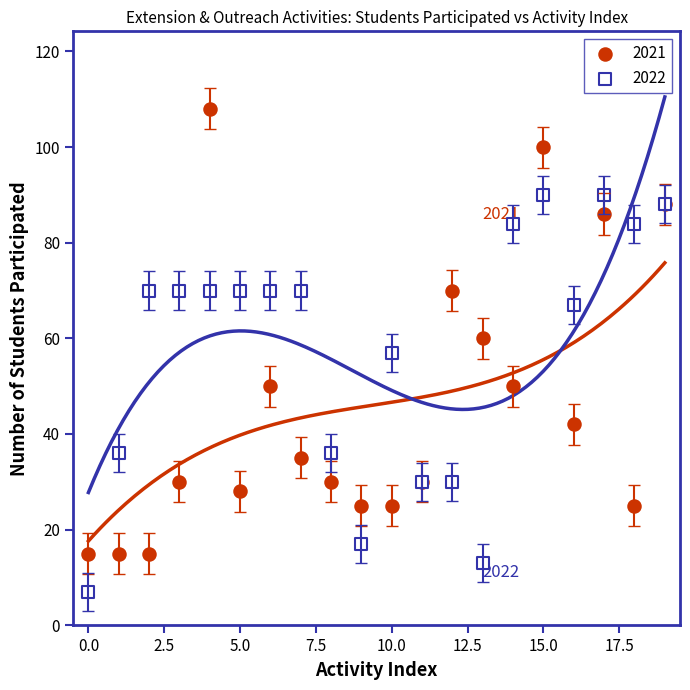

Which series reaches the maximum Y coordinate?

2021